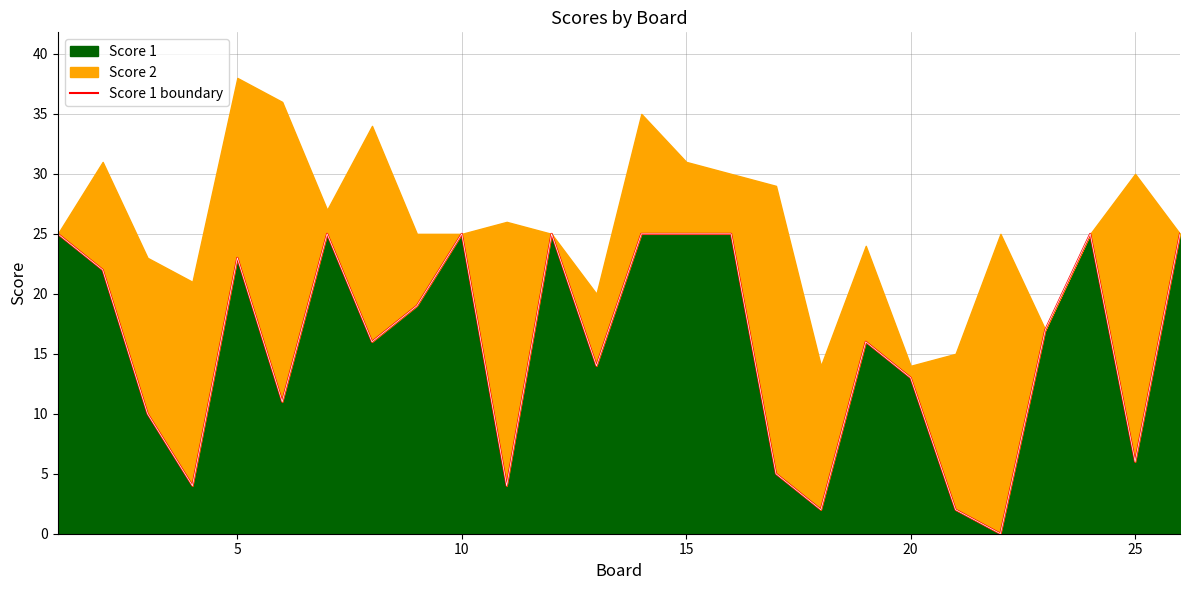

What is the maximum value for Score 1?

25